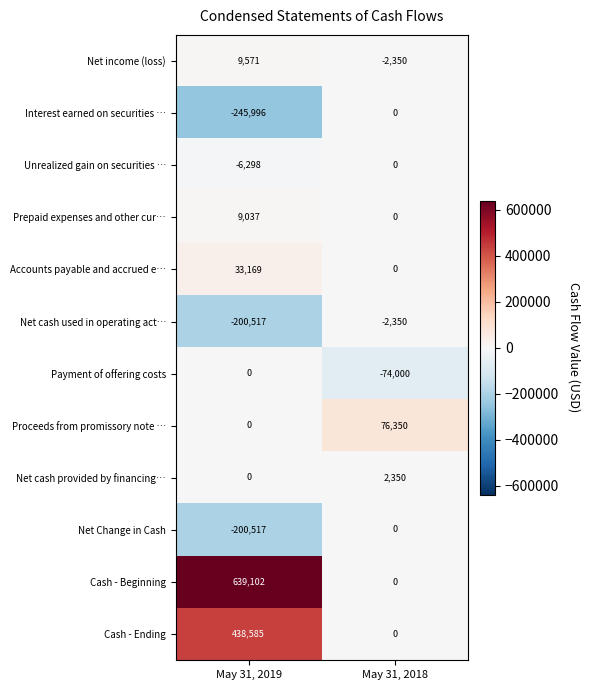

Reading left to right, list all the values displayed in this chart.

Net income (loss): 9571	-2350
Interest earned on securities …: -245996	0
Unrealized gain on securities …: -6298	0
Prepaid expenses and other cur…: 9037	0
Accounts payable and accrued e…: 33169	0
Net cash used in operating act…: -200517	-2350
Payment of offering costs: 0	-74000
Proceeds from promissory note …: 0	76350
Net cash provided by financing…: 0	2350
Net Change in Cash: -200517	0
Cash - Beginning: 639102	0
Cash - Ending: 438585	0